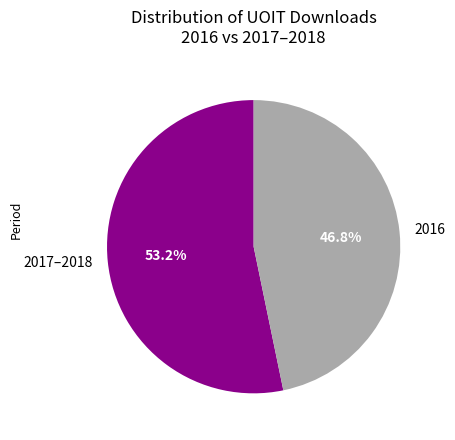

How many segments does this pie chart have?

2